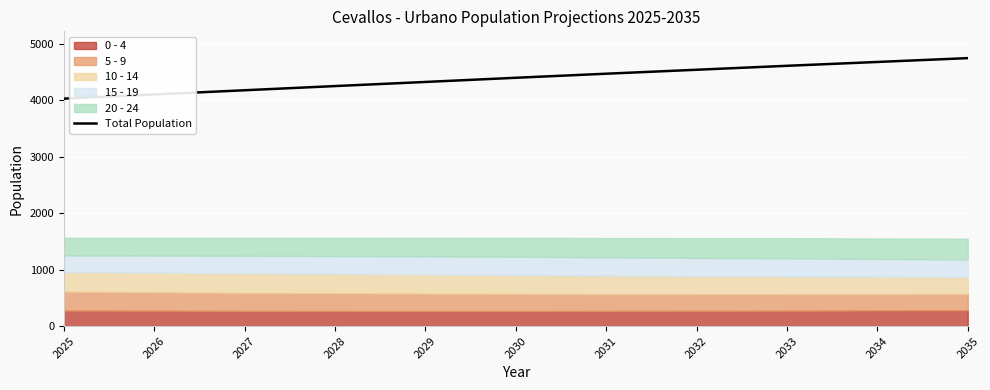

Where is the data nearest to the value 4387?

2030